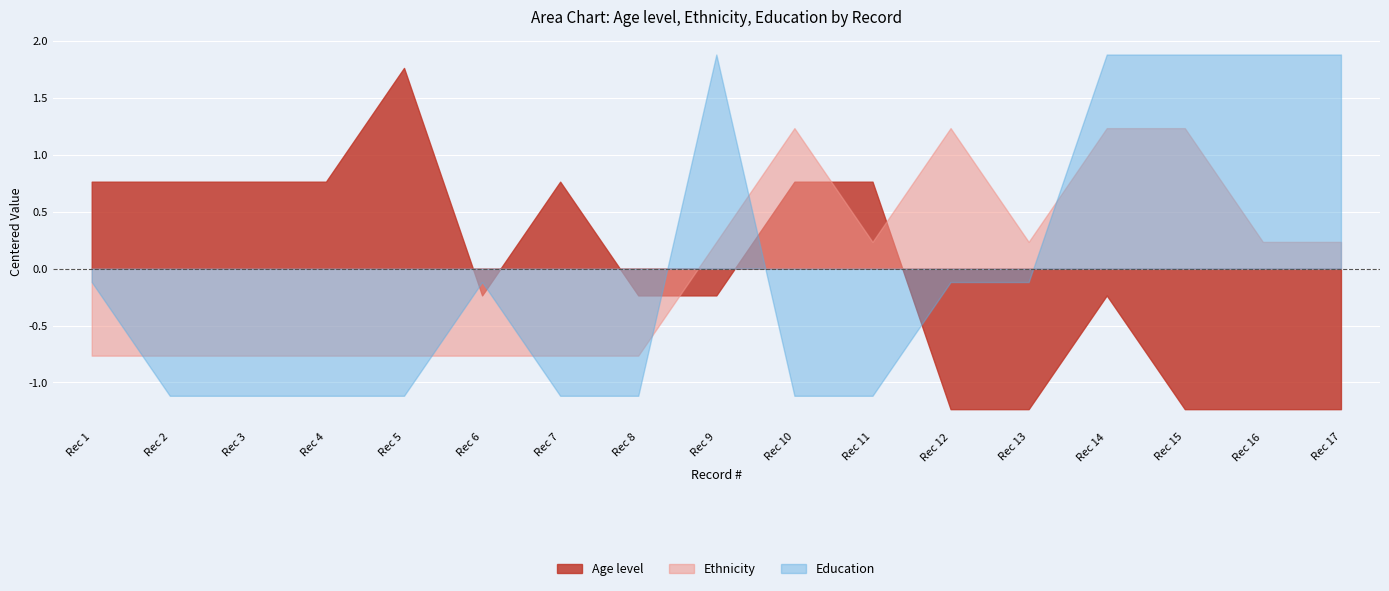

Between which two adjacent categories do Ethnicity and Age level first intersect?

11 and 12